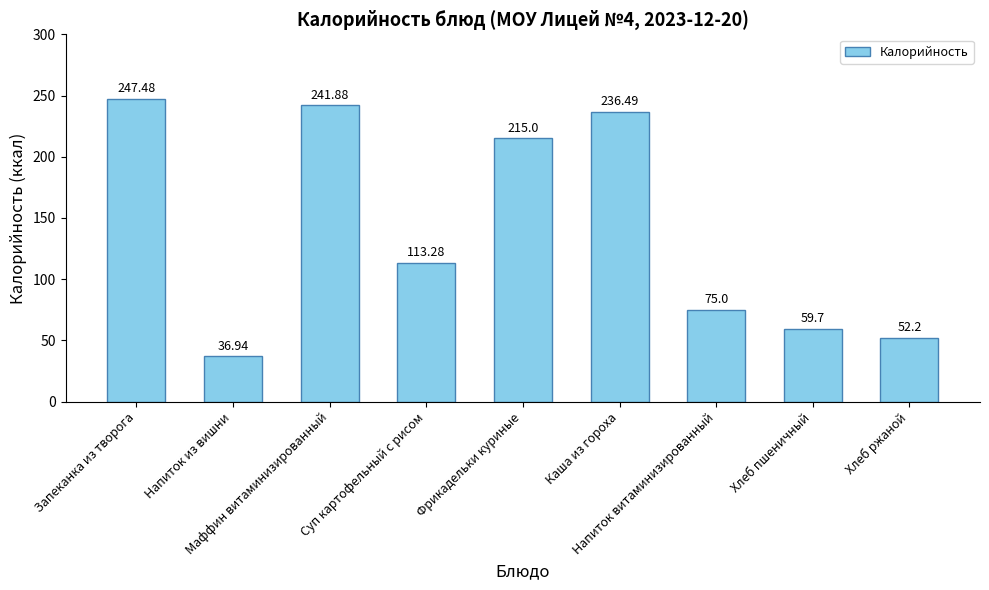

What is the smallest value displayed?

36.9